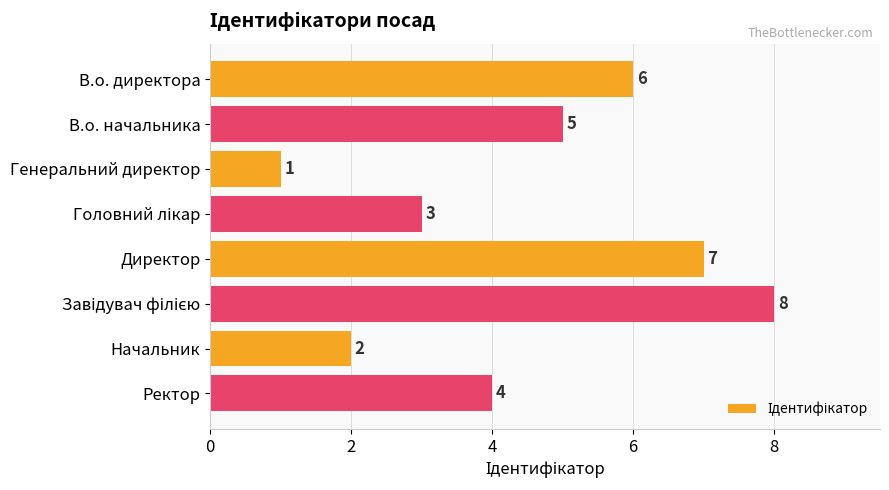

Where is the data nearest to the value 4?

Ректор